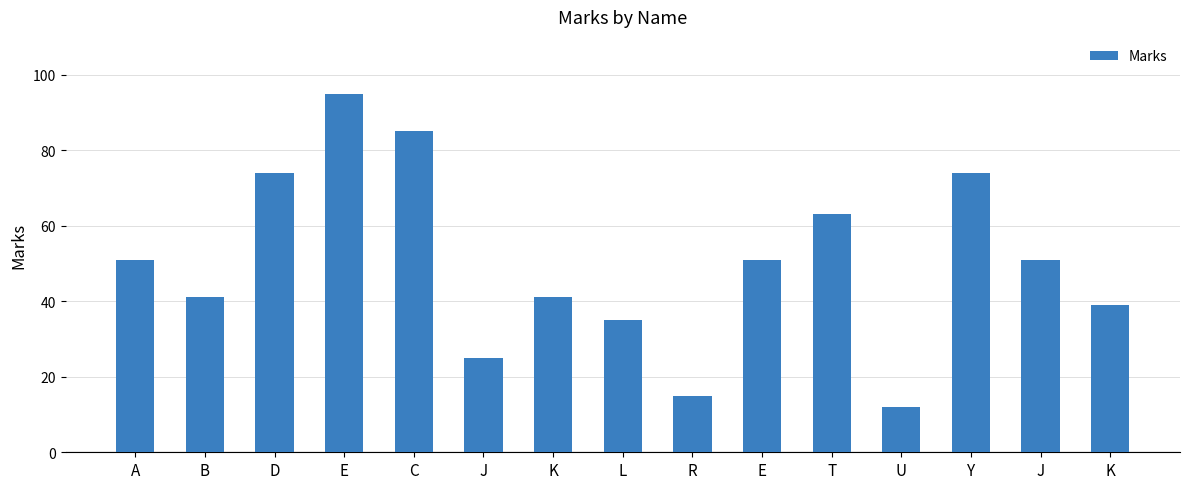

Between E and C, which is larger?

E